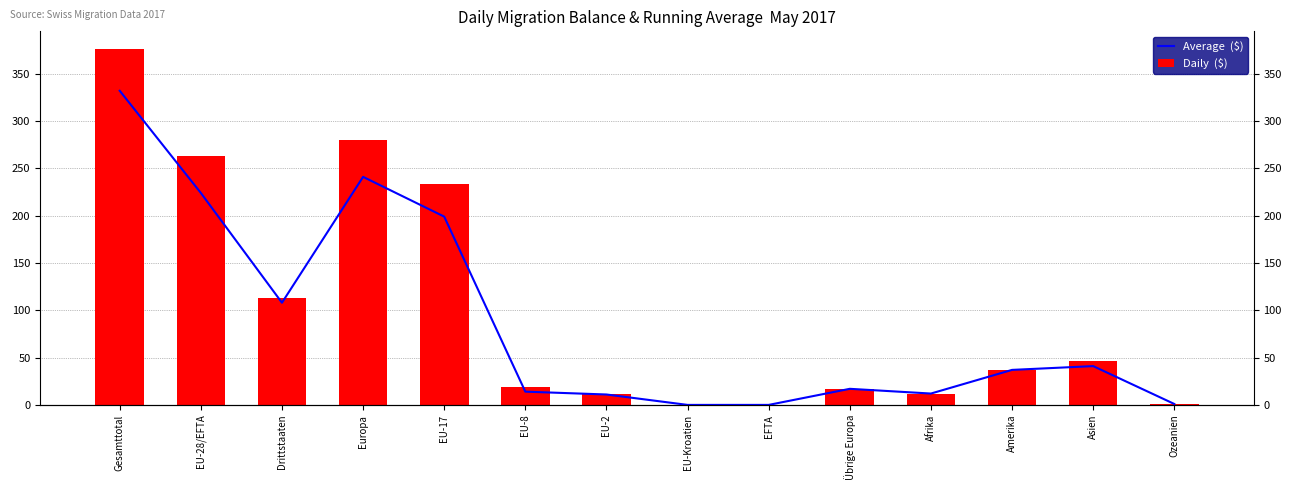

Is it true that Average  ($) equals 0 at Ozeanien?

False